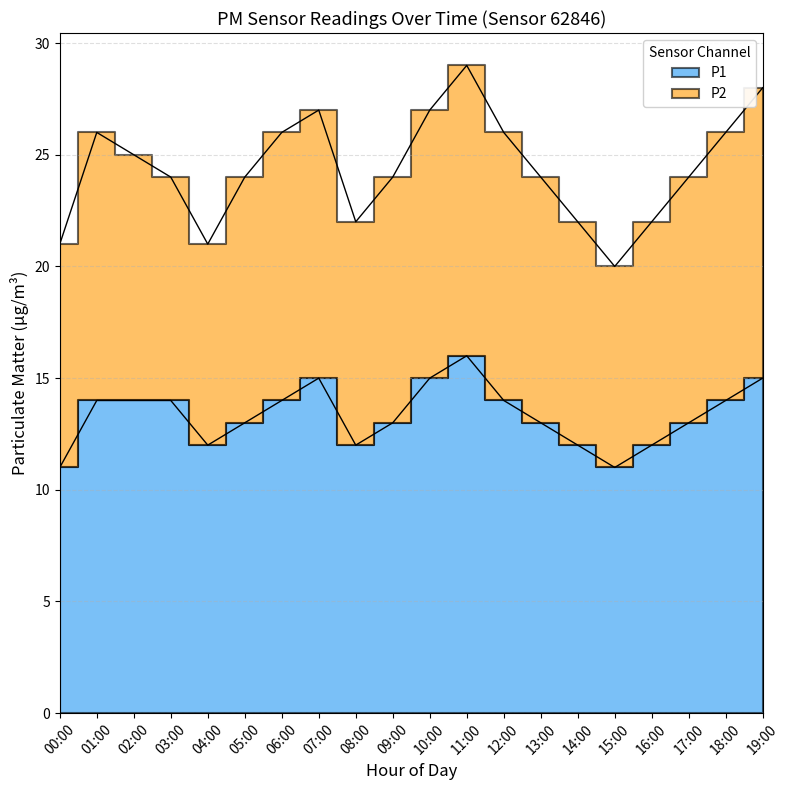

Reading left to right, extract all data points from this chart.

00:00=11	01:00=14	02:00=14	03:00=14	04:00=12	05:00=13	06:00=14	07:00=15	08:00=12	09:00=13	10:00=15	11:00=16	12:00=14	13:00=13	14:00=12	15:00=11	16:00=12	17:00=13	18:00=14	19:00=15